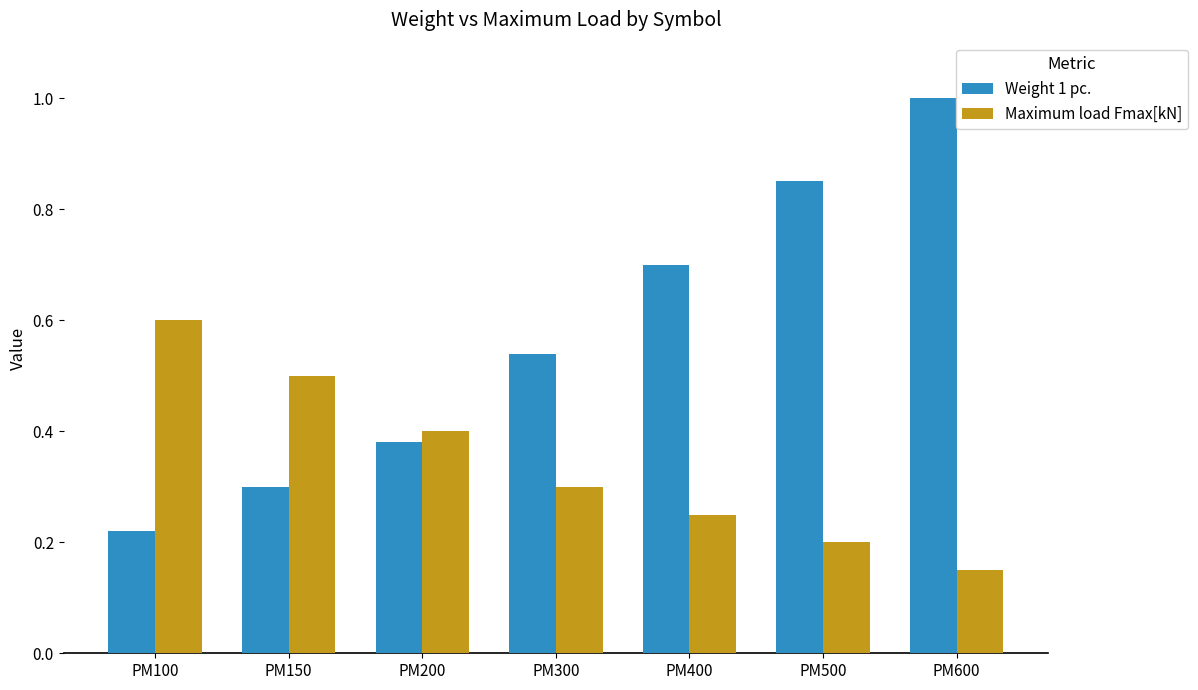

True or false: Weight 1 pc. has a value of 1.5 at PM500.

False